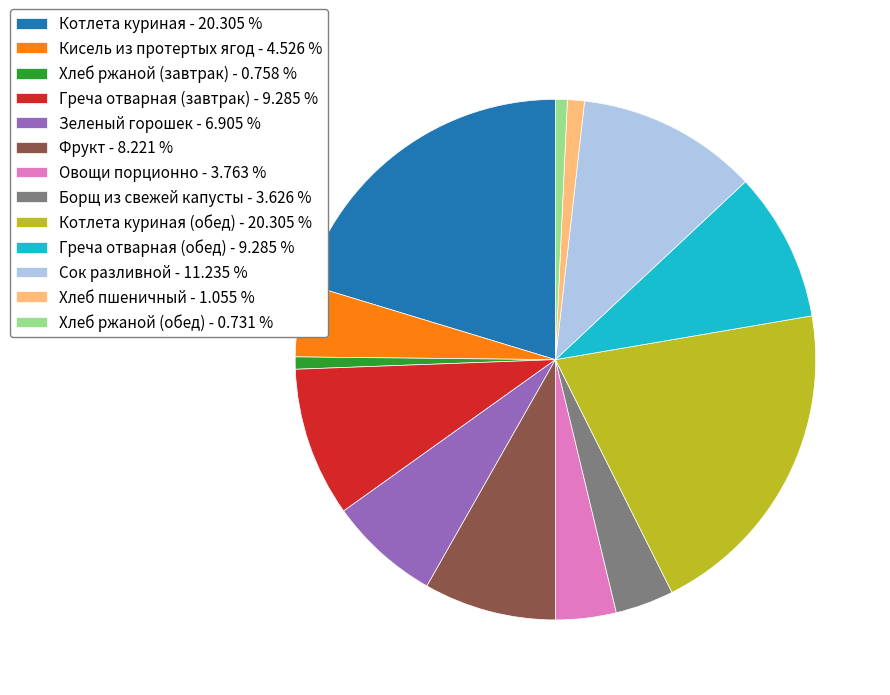

Between Греча отварная (обед) - 9.285 % and Хлеб ржаной (обед) - 0.731 %, which is larger?

Греча отварная (обед) - 9.285 %